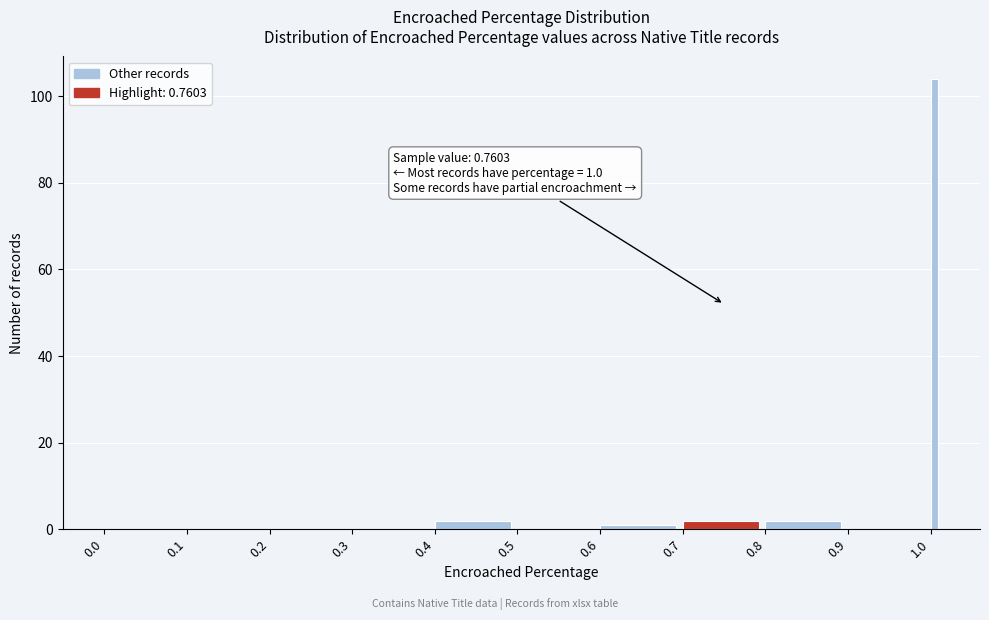

Read against the x-axis, roughly where is the centre of the tallest bar?

1.00